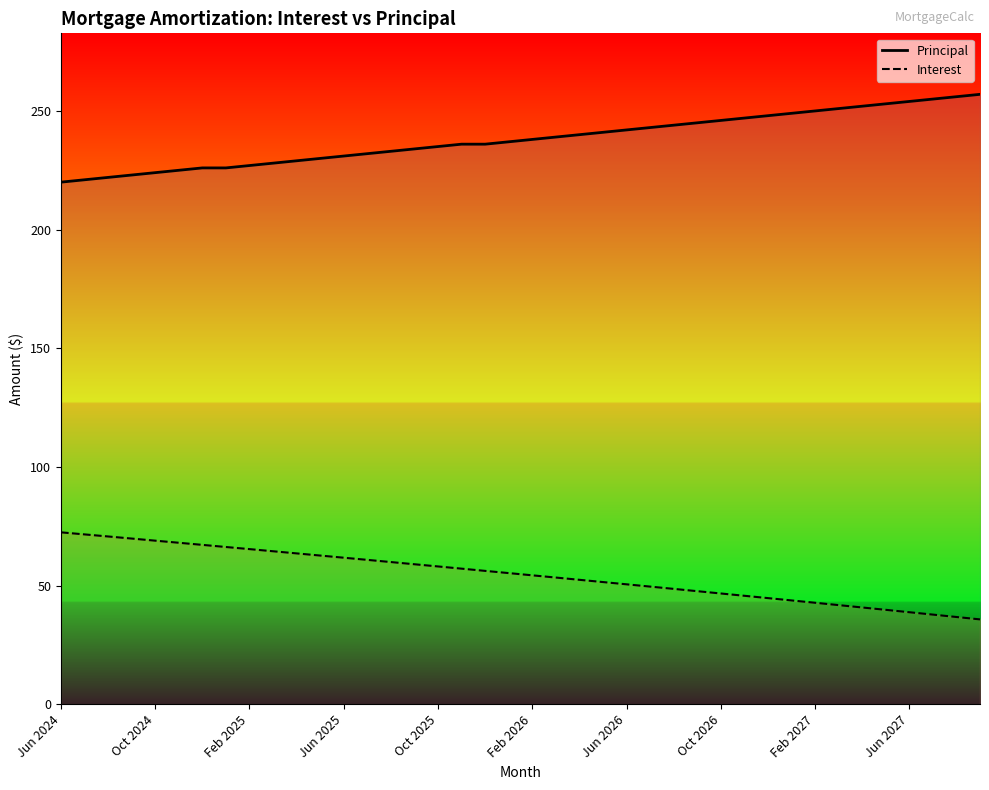

Does the chart have visible grid lines?

No